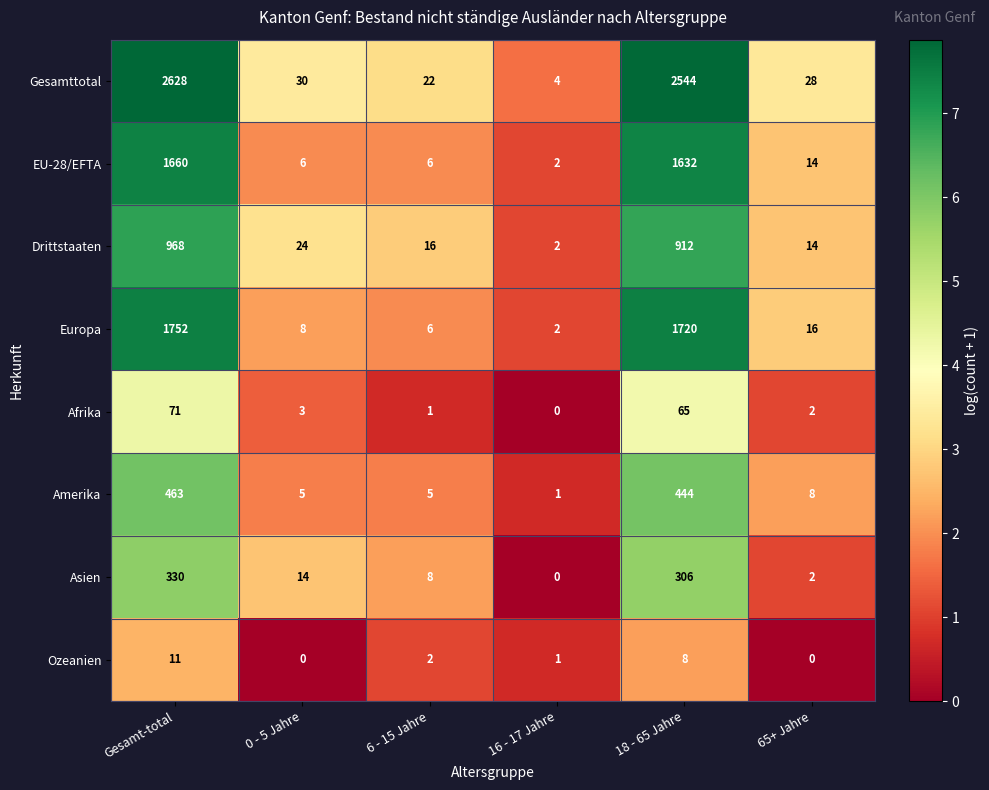

True or false: EU-28/EFTA has a value of 6 at 6 - 15 Jahre.

True